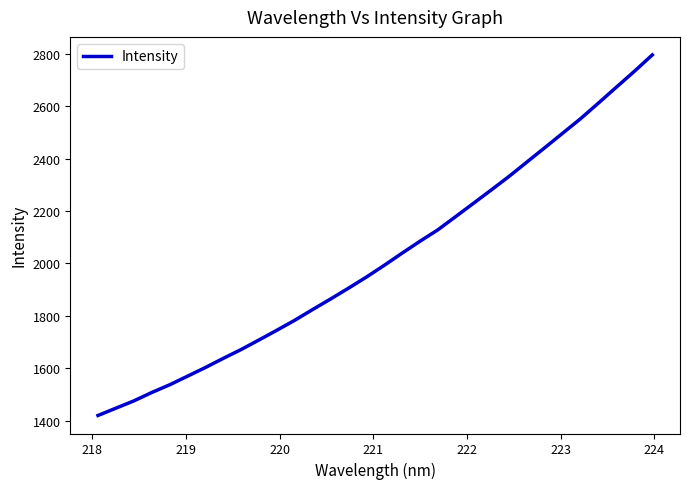

What is the difference between the maximum and minimum values?

1377.5